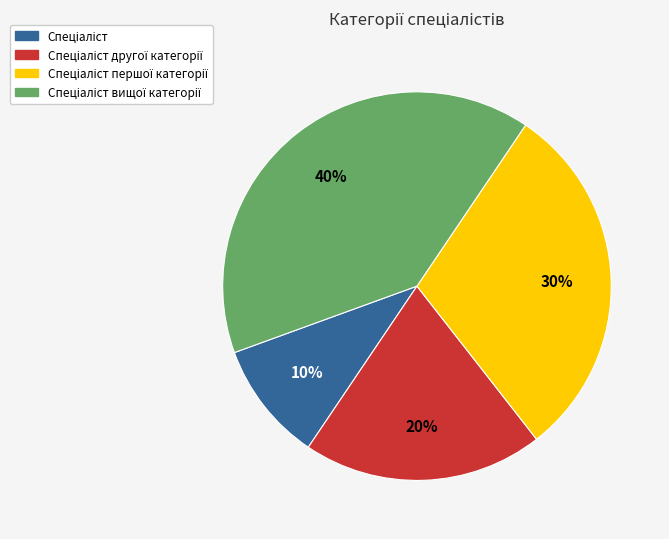

Is there any slice that represents more than half of the pie?

No